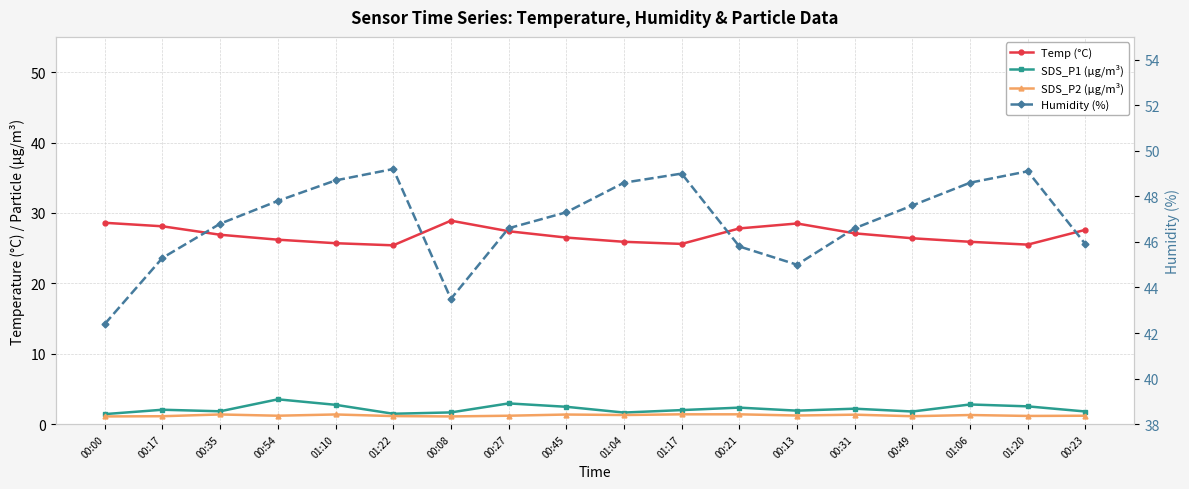

Reading left to right, list all the values displayed in this chart.

Temp (°C): 00:00=28.6	00:17=28.1	00:35=26.9	00:54=26.2	01:10=25.7	01:22=25.4	00:08=28.9	00:27=27.4	00:45=26.5	01:04=25.9	01:17=25.6	00:21=27.8	00:13=28.5	00:31=27.1	00:49=26.4	01:06=25.9	01:20=25.5	00:23=27.6
SDS_P1 (µg/m³): 00:00=1.4	00:17=2.0	00:35=1.8	00:54=3.5	01:10=2.8	01:22=1.5	00:08=1.7	00:27=3.0	00:45=2.5	01:04=1.6	01:17=2.0	00:21=2.4	00:13=1.9	00:31=2.2	00:49=1.8	01:06=2.8	01:20=2.5	00:23=1.8
SDS_P2 (µg/m³): 00:00=1.1	00:17=1.1	00:35=1.4	00:54=1.2	01:10=1.4	01:22=1.1	00:08=1.1	00:27=1.2	00:45=1.4	01:04=1.3	01:17=1.4	00:21=1.4	00:13=1.2	00:31=1.4	00:49=1.1	01:06=1.3	01:20=1.2	00:23=1.2
Humidity (%): 00:00=42.4	00:17=45.3	00:35=46.8	00:54=47.8	01:10=48.7	01:22=49.2	00:08=43.5	00:27=46.6	00:45=47.3	01:04=48.6	01:17=49.0	00:21=45.8	00:13=45.0	00:31=46.6	00:49=47.6	01:06=48.6	01:20=49.1	00:23=45.9